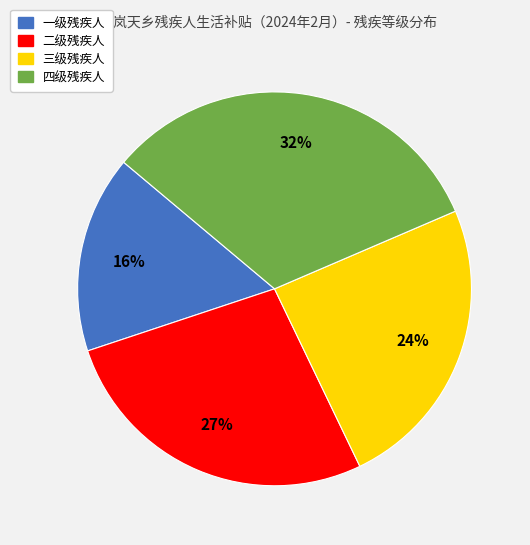

Which slice is the smallest?

一级残疾人